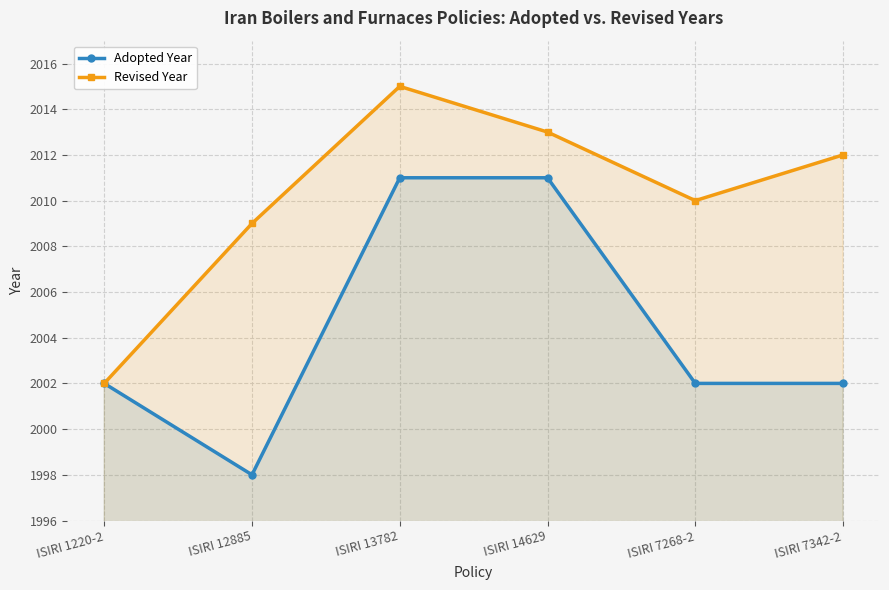

Which series has the largest total across all categories?

Revised Year